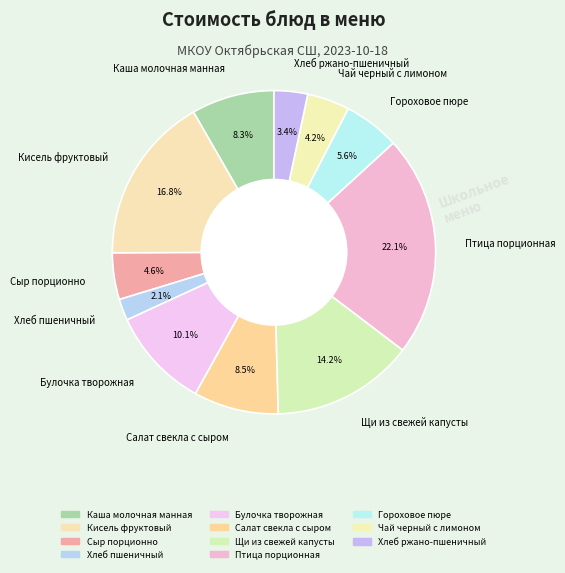

What is the ratio of the value at Щи из свежей капусты to the value at Сыр порционно?

3.1